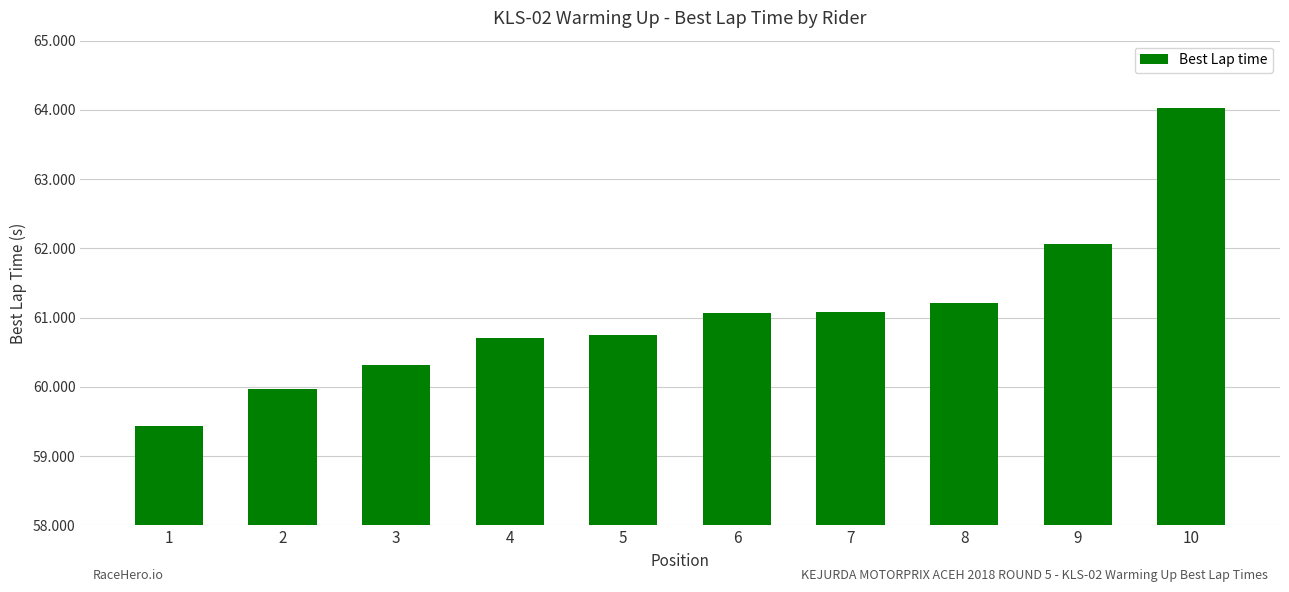

Are the bars horizontal?

No